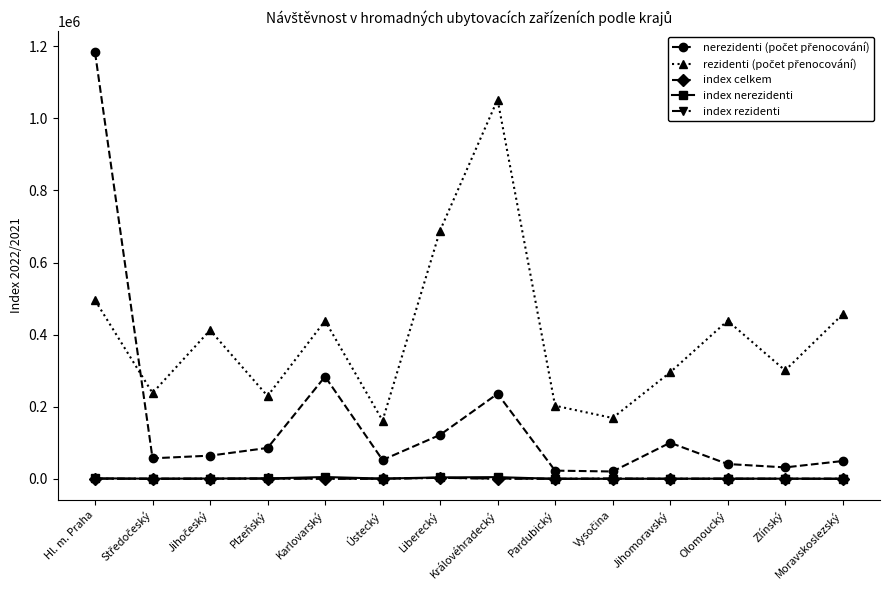

How many times do index nerezidenti and index rezidenti cross each other?

3